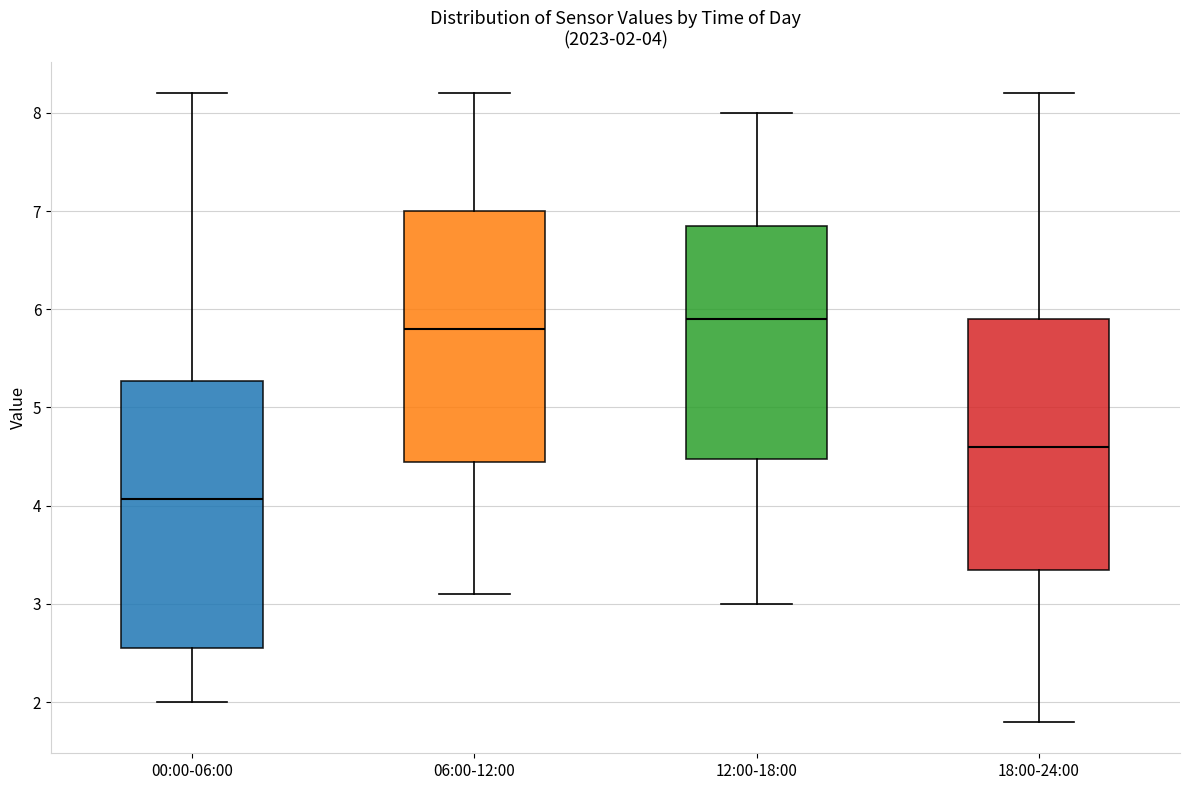

Which box has the lowest median line?

00:00-06:00